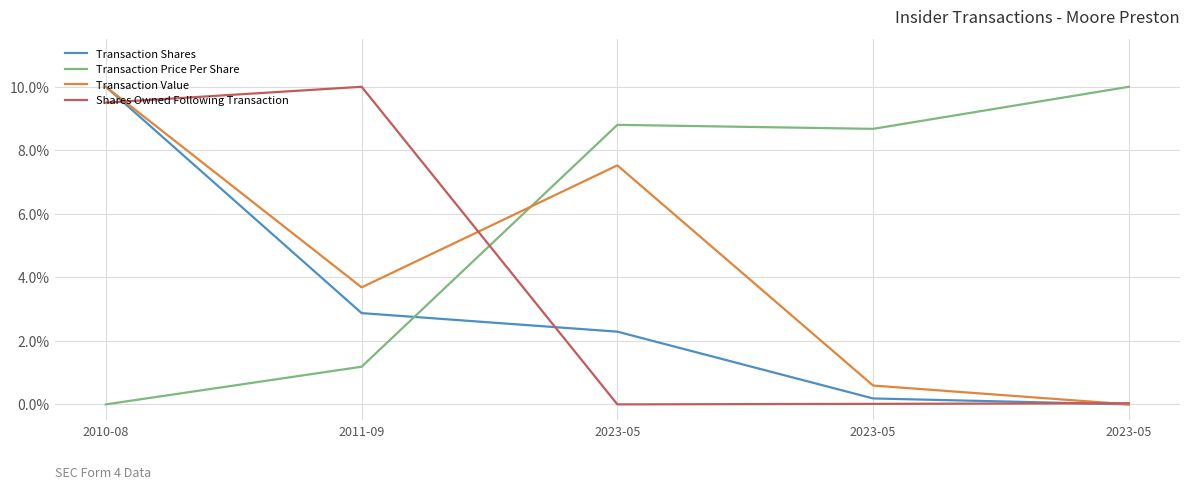

Is the value of Shares Owned Following Transaction at 2011-09 greater than the value of Transaction Value at 2023-05?

Yes